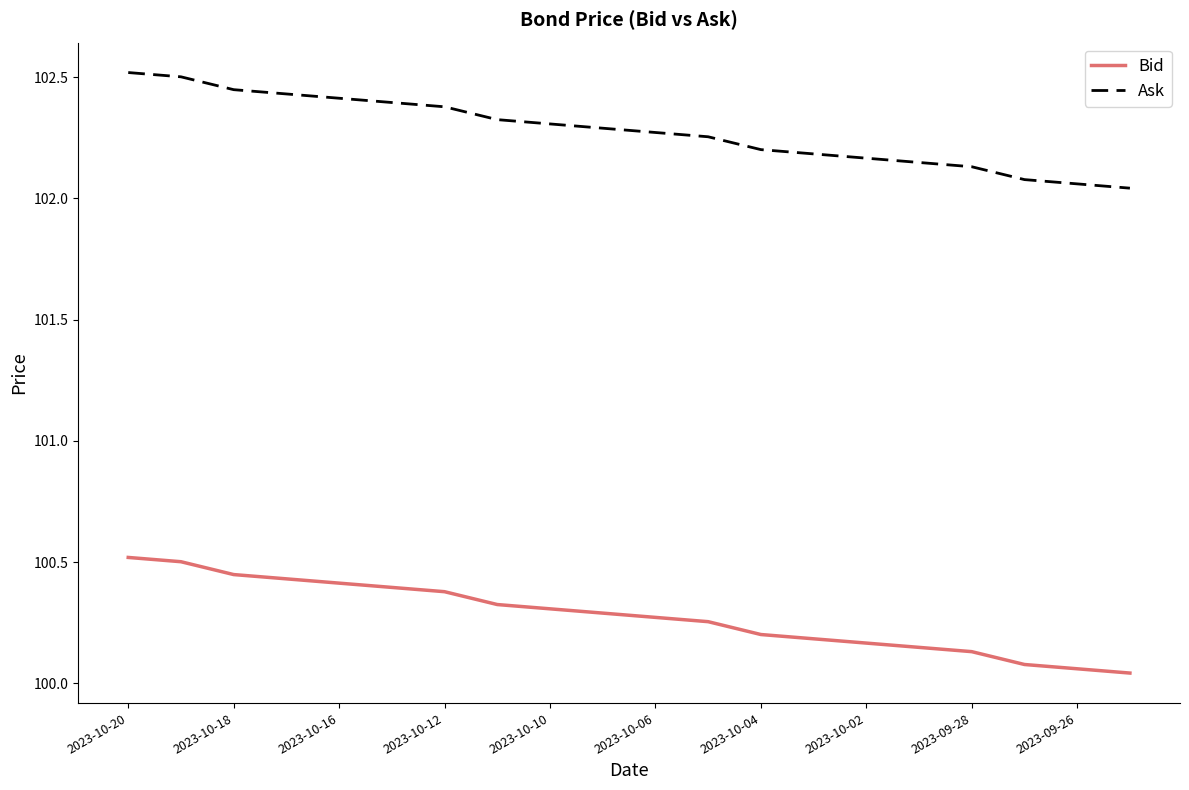

What is the greatest value displayed?

102.5